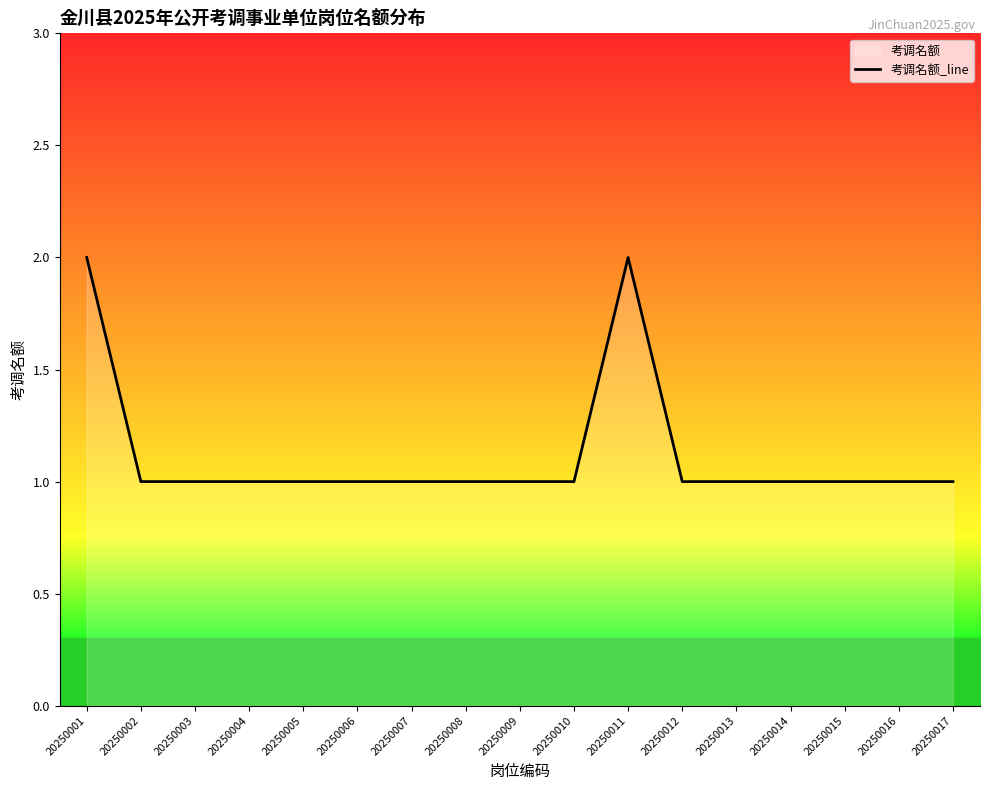

What is the change in value from 20250001 to 20250013?

-1